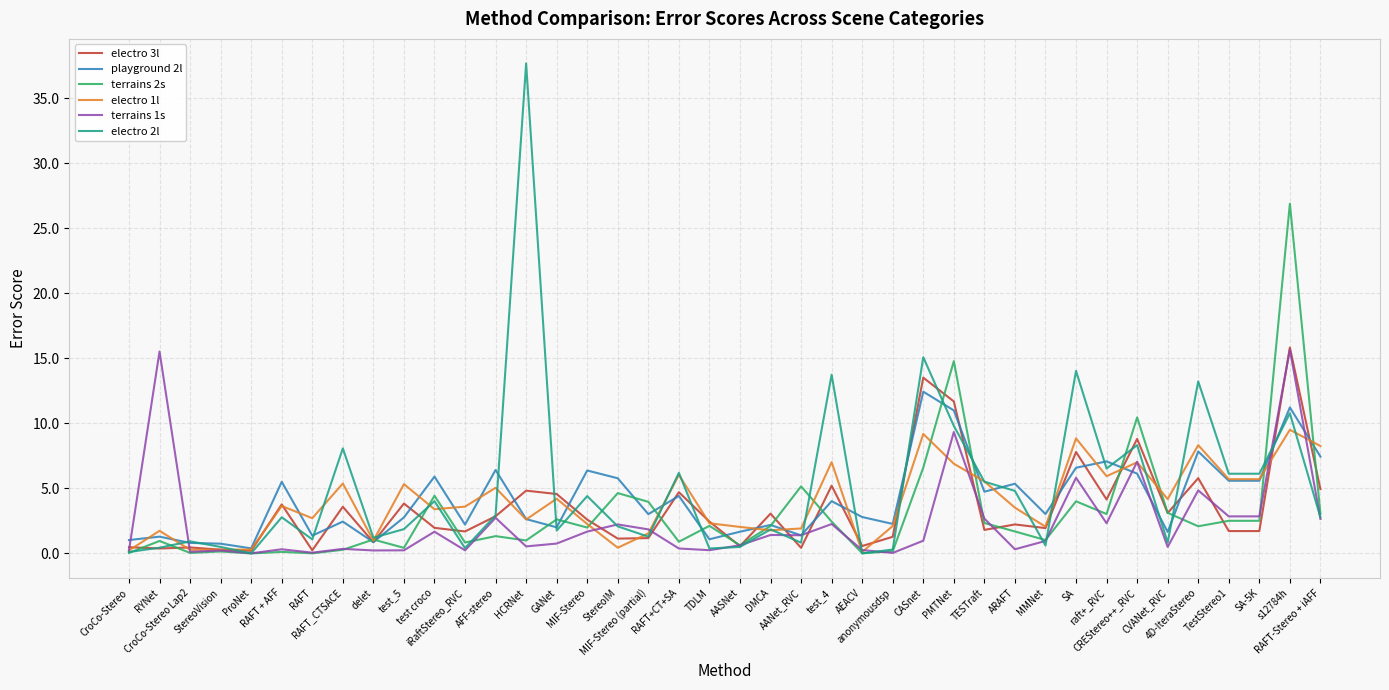

At which category is the sum across all series the highest?

s12784h